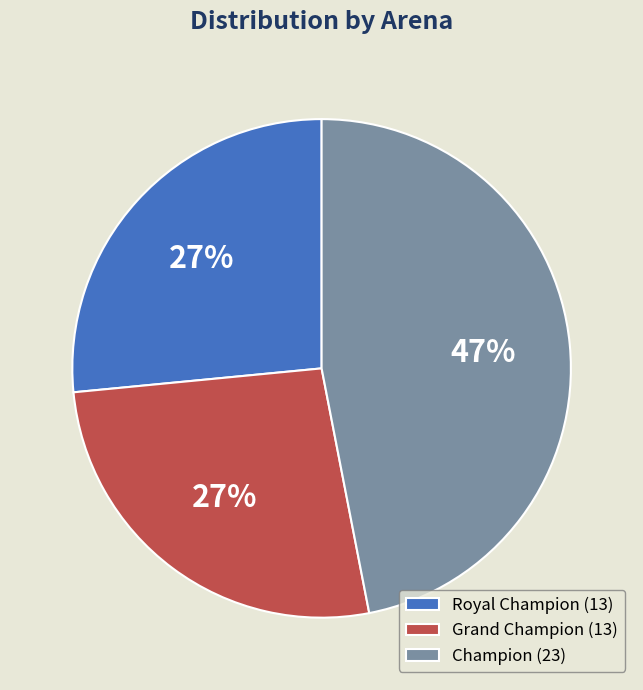

Is there any slice that represents more than half of the pie?

No